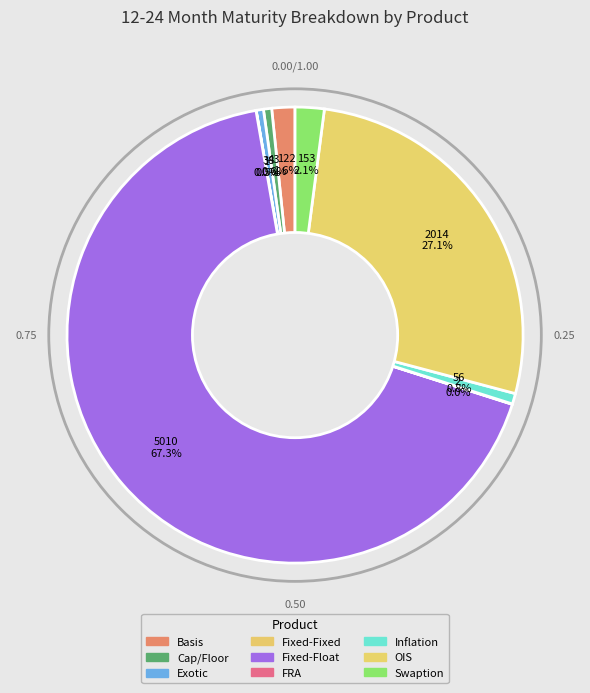

What percentage is NOT represented by Fixed-Fixed?

100.0%